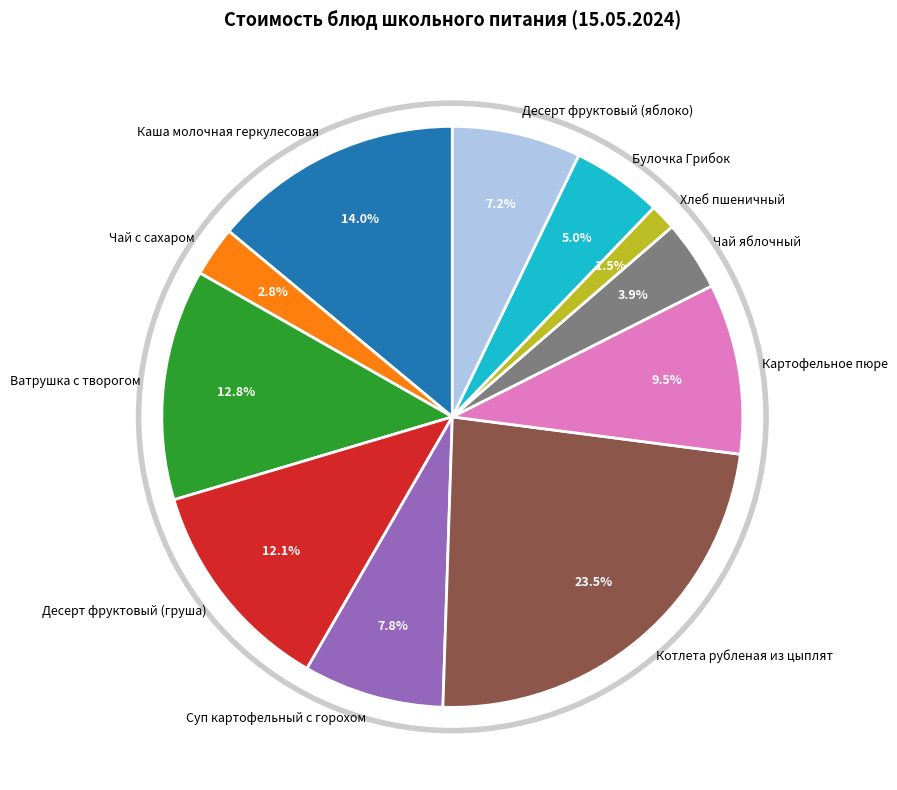

How many segments does this pie chart have?

11